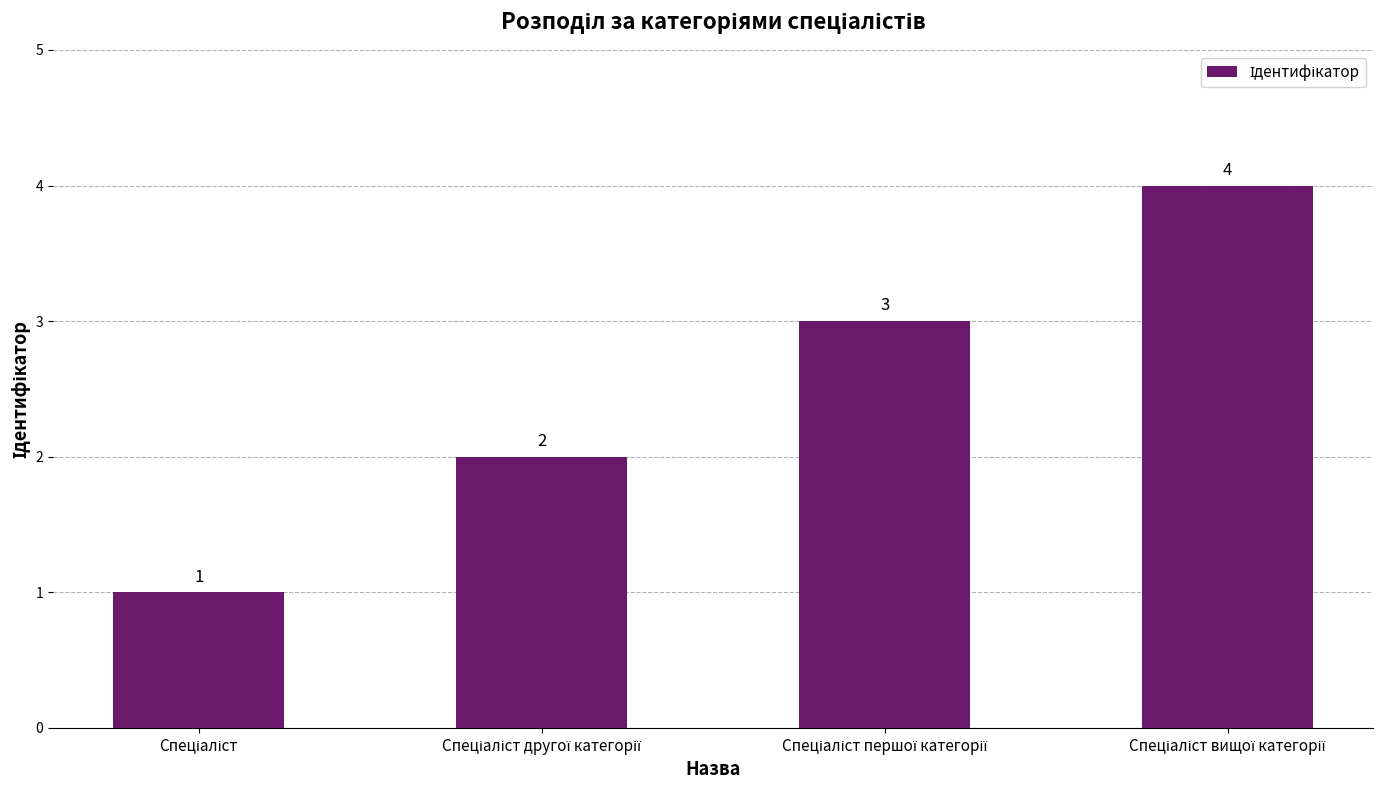

How many bars are there in total?

4